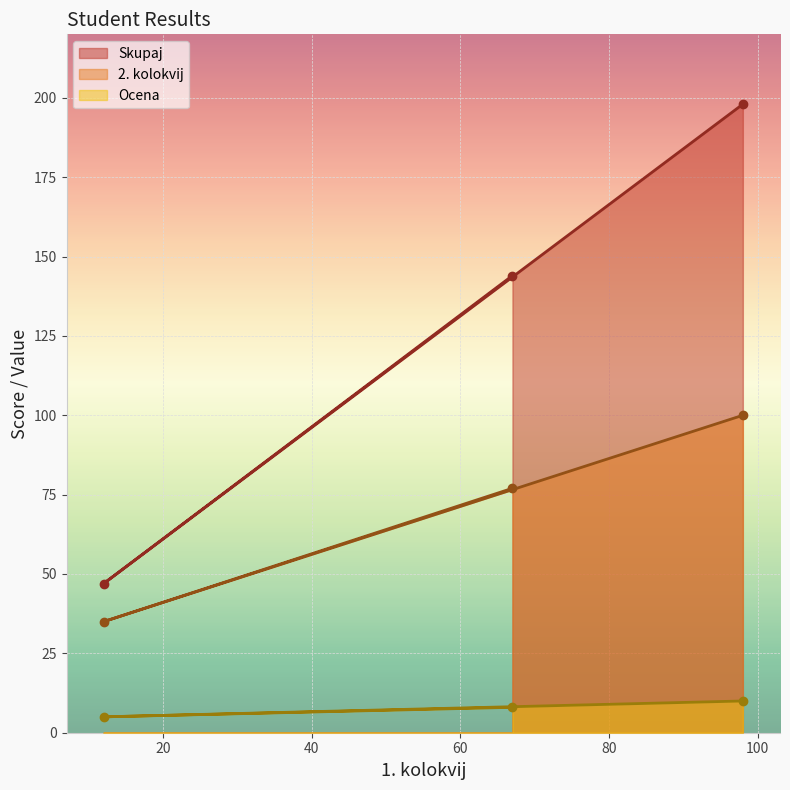

True or false: 2. kolokvij has a value of 35 at 12.

True